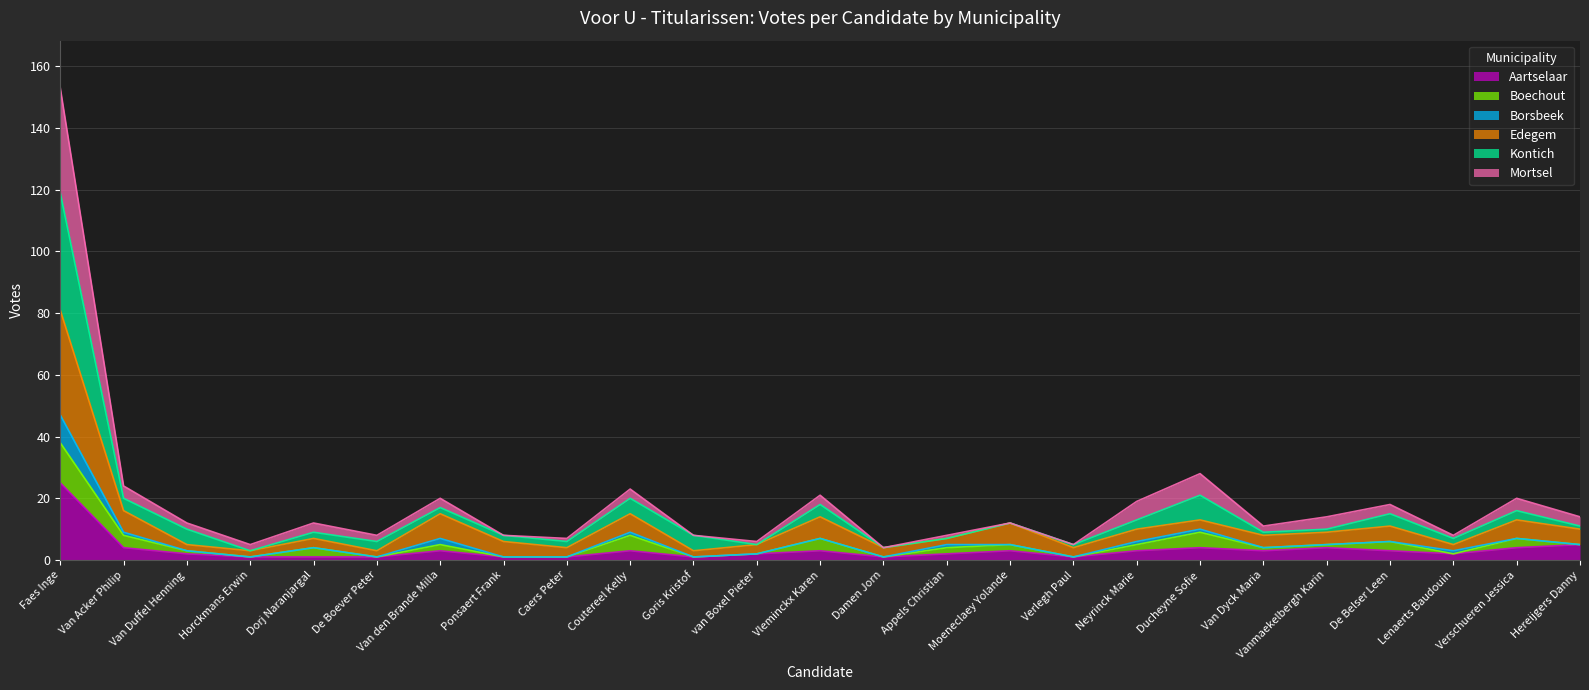

At which category is the sum across all series the highest?

Faes Inge